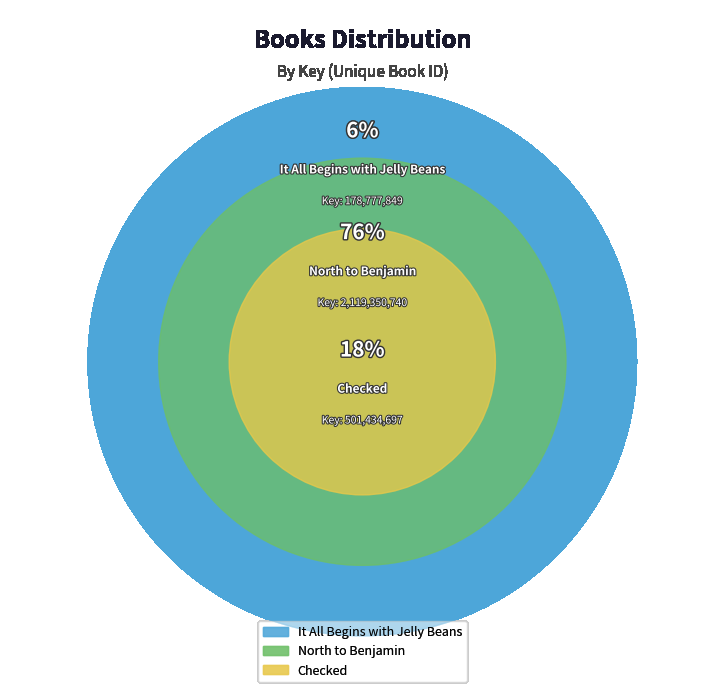

Rank the categories by value from highest to lowest.

North to Benjamin, Checked, It All Begins with Jelly Beans